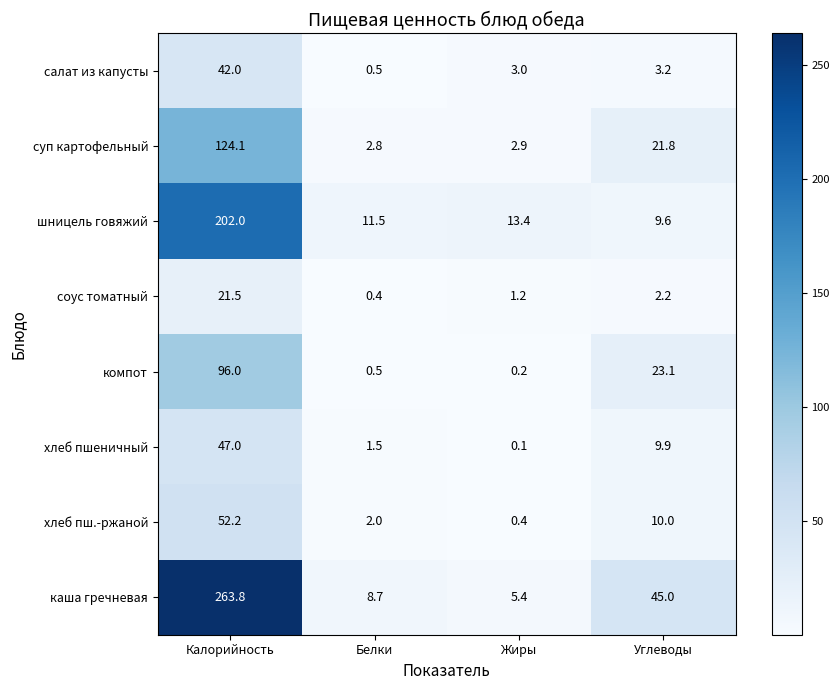

At which category is the sum across all series the highest?

Калорийность